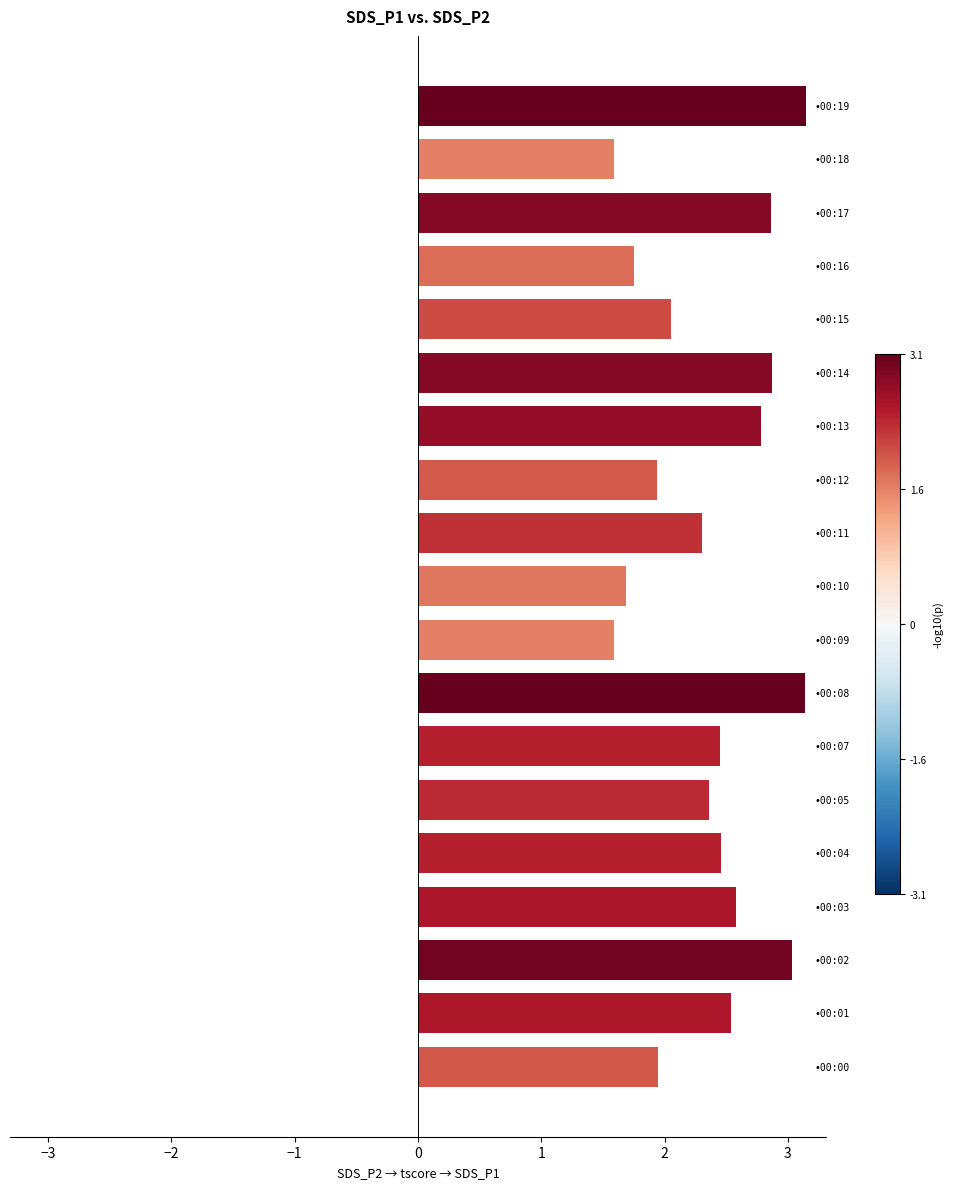

What is the difference between the maximum and minimum values?

1.6